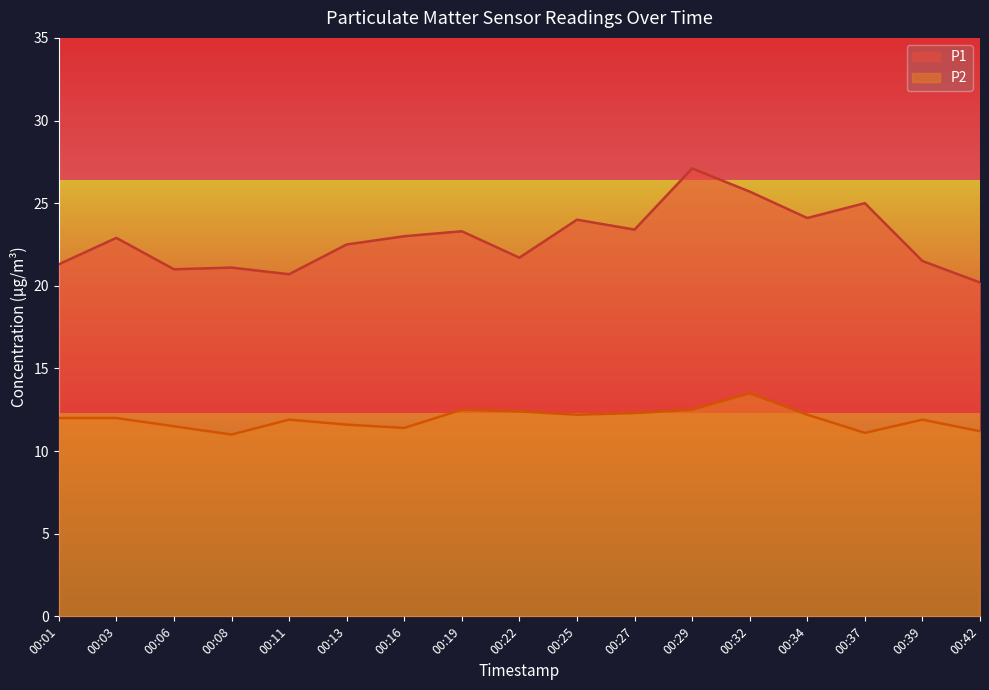

True or false: P1 has a value of 21.0 at 00:06.

True